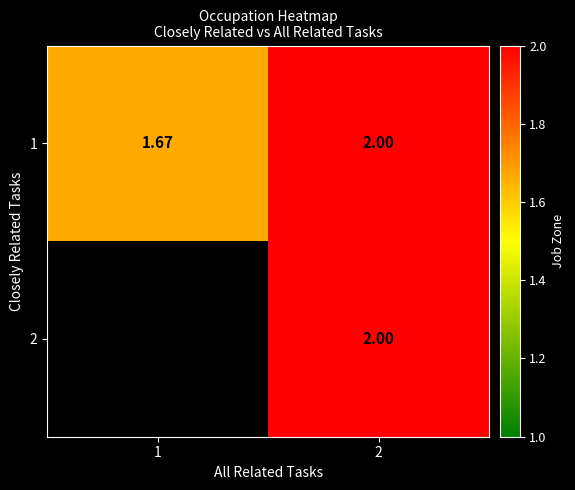

Which category has the highest value across all series?

2